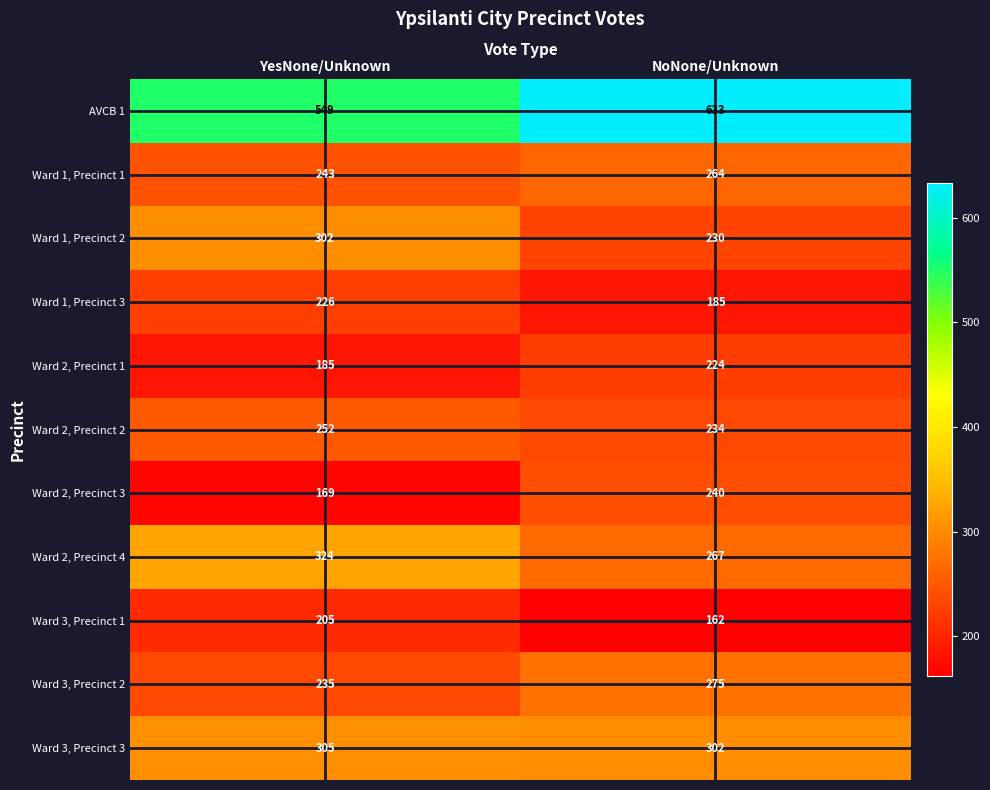

Reading right to left, transcribe all the data shown in this chart.

AVCB 1: 633	549
Ward 1, Precinct 1: 264	243
Ward 1, Precinct 2: 230	302
Ward 1, Precinct 3: 185	226
Ward 2, Precinct 1: 224	185
Ward 2, Precinct 2: 234	252
Ward 2, Precinct 3: 240	169
Ward 2, Precinct 4: 267	324
Ward 3, Precinct 1: 162	205
Ward 3, Precinct 2: 275	235
Ward 3, Precinct 3: 302	305